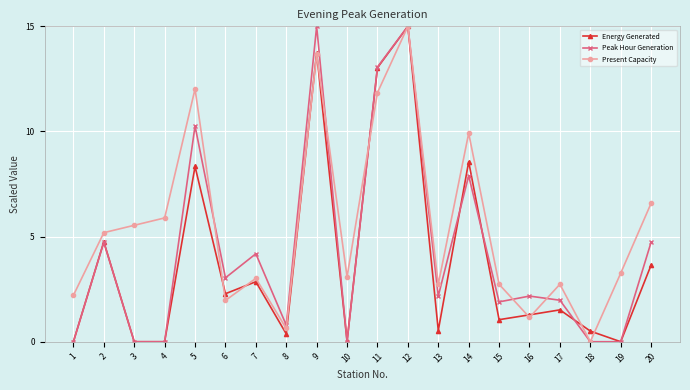

The Peak Hour Generation series shows 0.0 at 18. True or false?

True